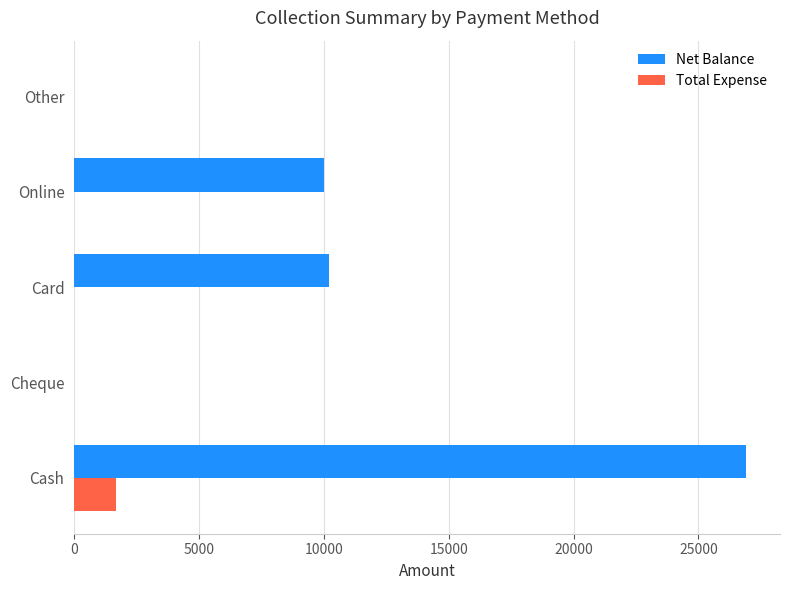

The Net Balance series shows 0 at Cheque. True or false?

True